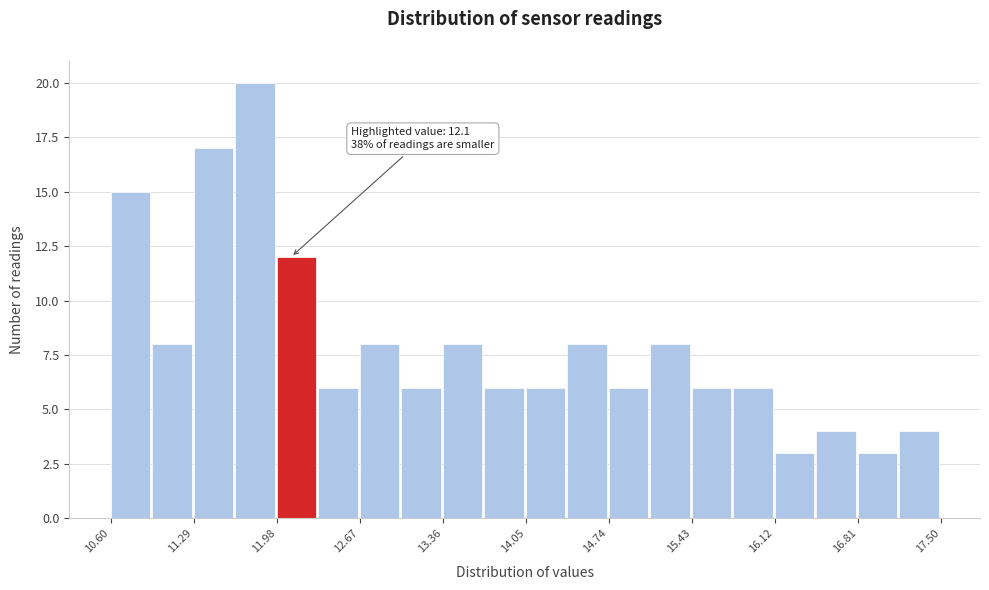

Around what value on the x-axis is the tallest bar? Give the approximate position of its centre, as read against the axis.

11.8